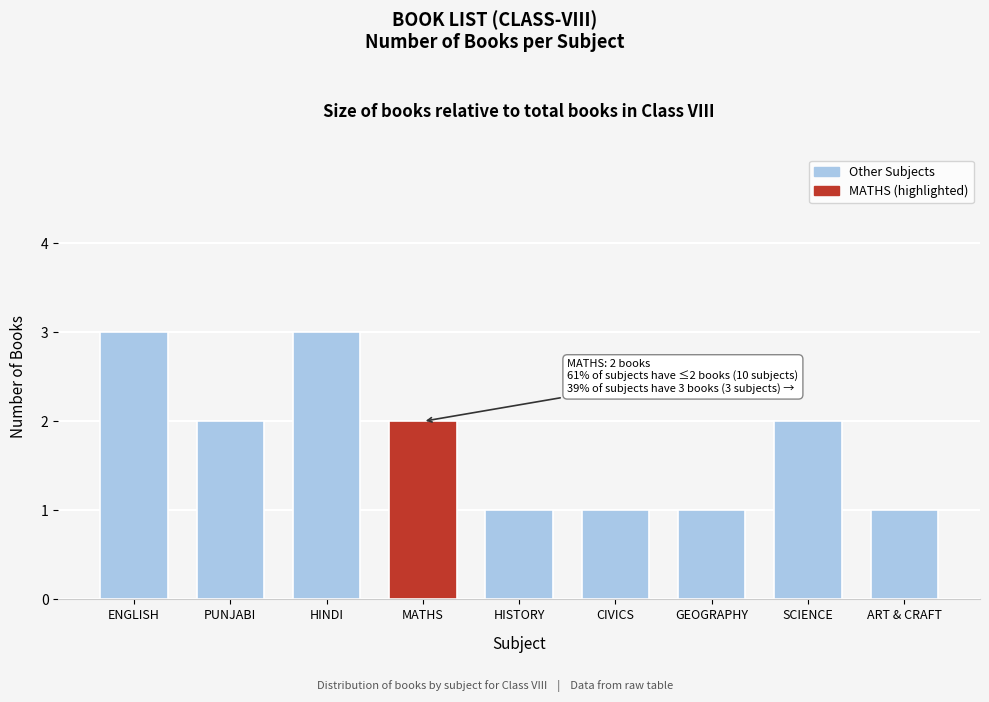

Reading left to right, what are all the values shown in this chart?

ENGLISH=3	PUNJABI=2	HINDI=3	MATHS=2	HISTORY=1	CIVICS=1	GEOGRAPHY=1	SCIENCE=2	ART & CRAFT=1